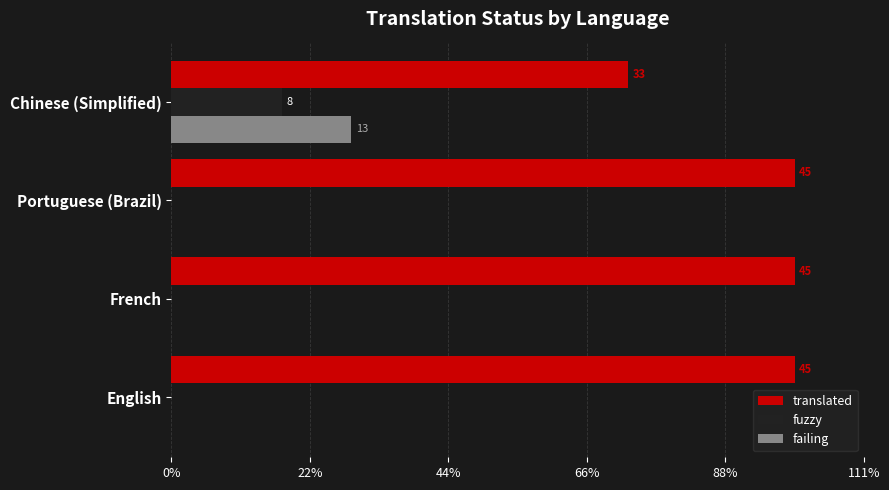

Reading left to right, what are all the values shown in this chart?

translated: 45	45	45	33
fuzzy: 0	0	0	8
failing: 0	0	0	13